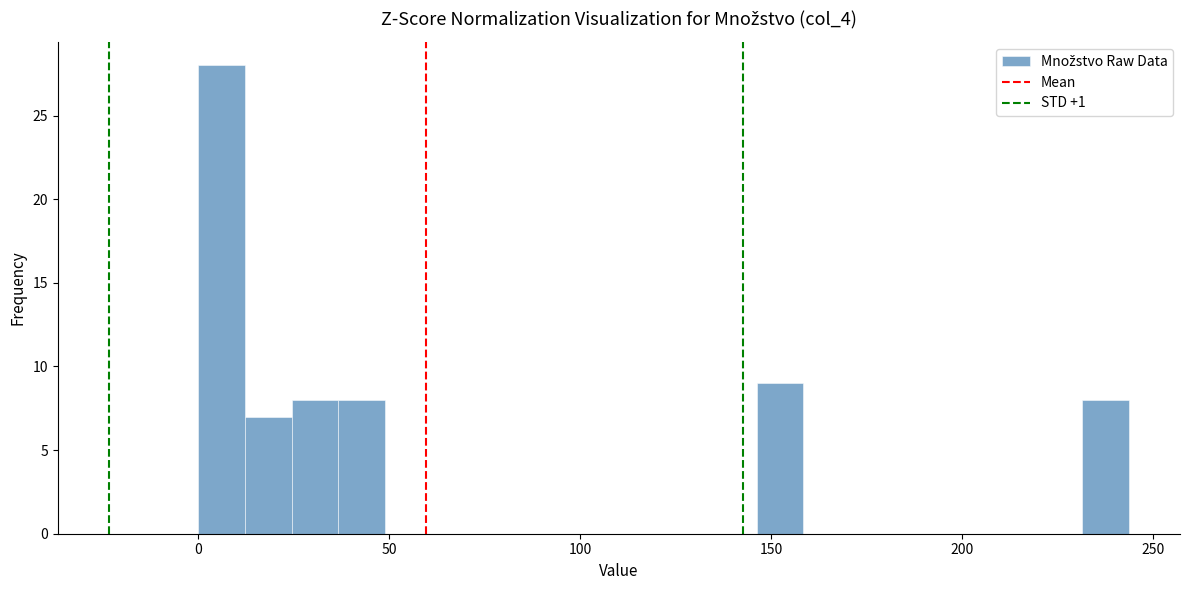

Read against the x-axis, roughly where is the centre of the tallest bar?

5